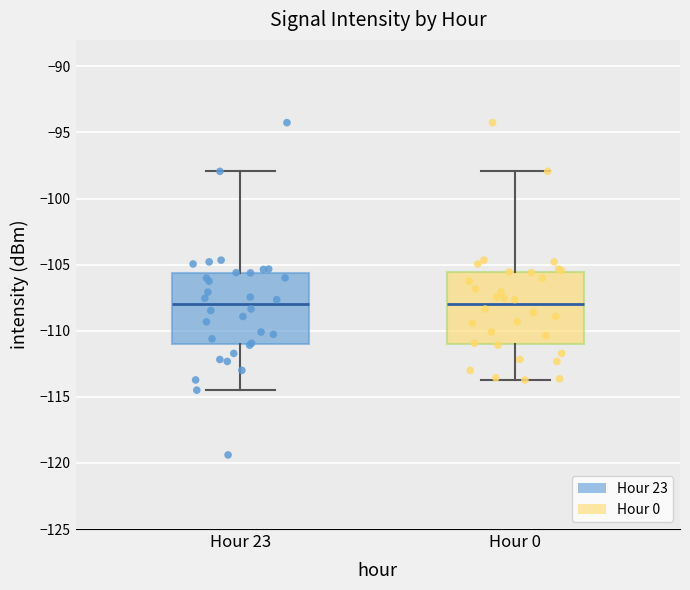

Reading left to right, read every box against the y-axis: the position of its median line, the range the box covers, and the ends of its whiskers. The values are not printed on the chart, so give them approximately, as read against the axis.

Hour 23: median -108.0, box -111.0 to -105.5, whiskers -114.5 to -98.0
Hour 0: median -108.0, box -111.0 to -105.5, whiskers -113.5 to -98.0